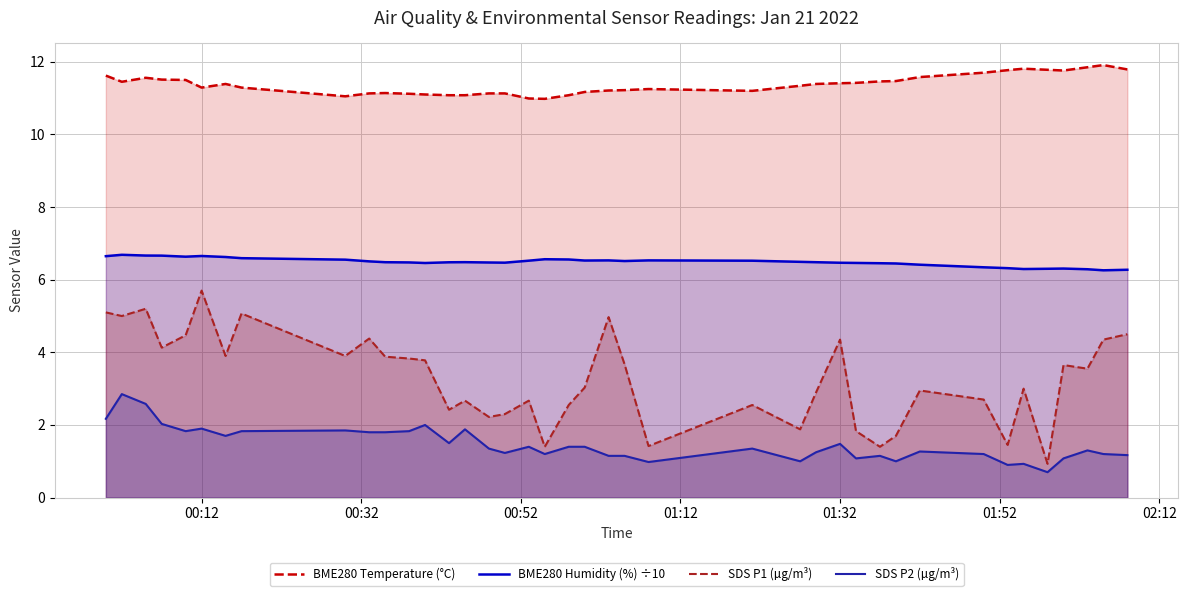

Which series has the largest total across all categories?

BME280 Temperature (°C)